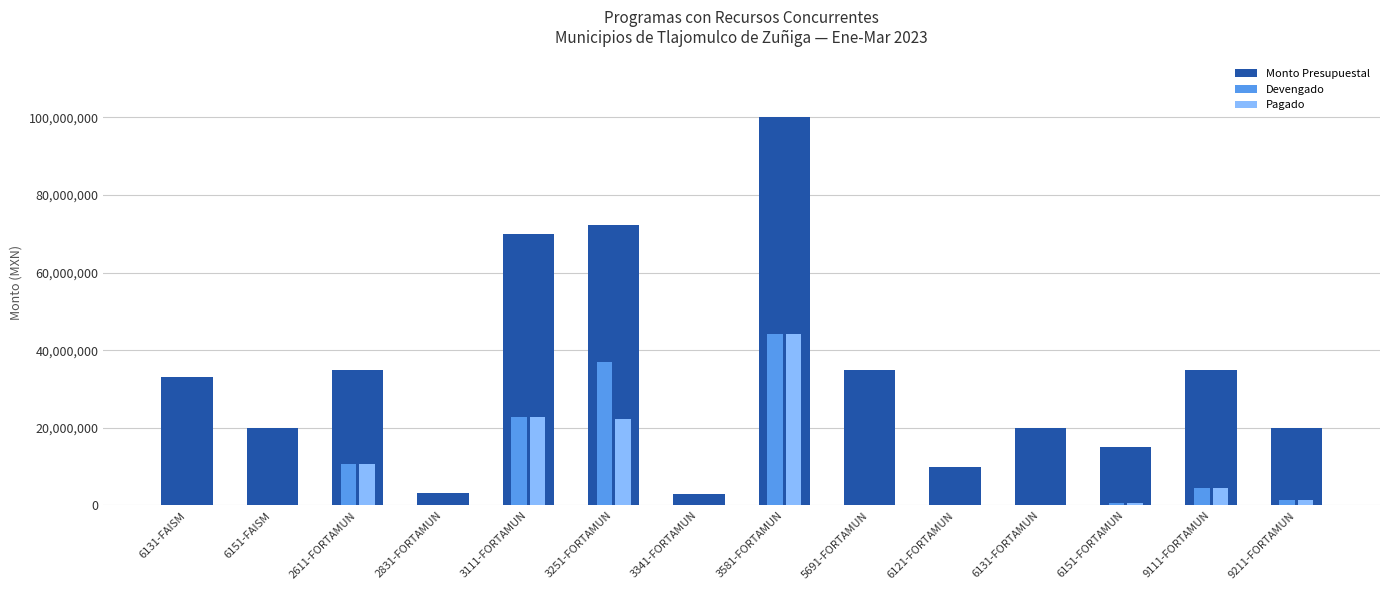

Is the value of Monto Presupuestal at 9111-FORTAMUN greater than the value of Devengado at 6131-FAISM?

Yes